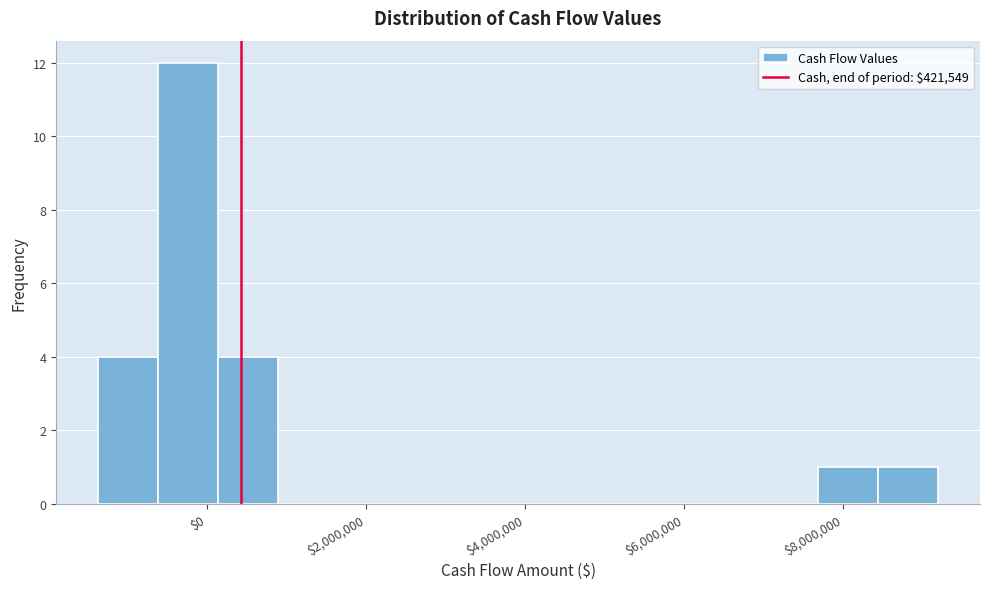

Around what value on the x-axis is the tallest bar? Give the approximate position of its centre, as read against the axis.

-200000